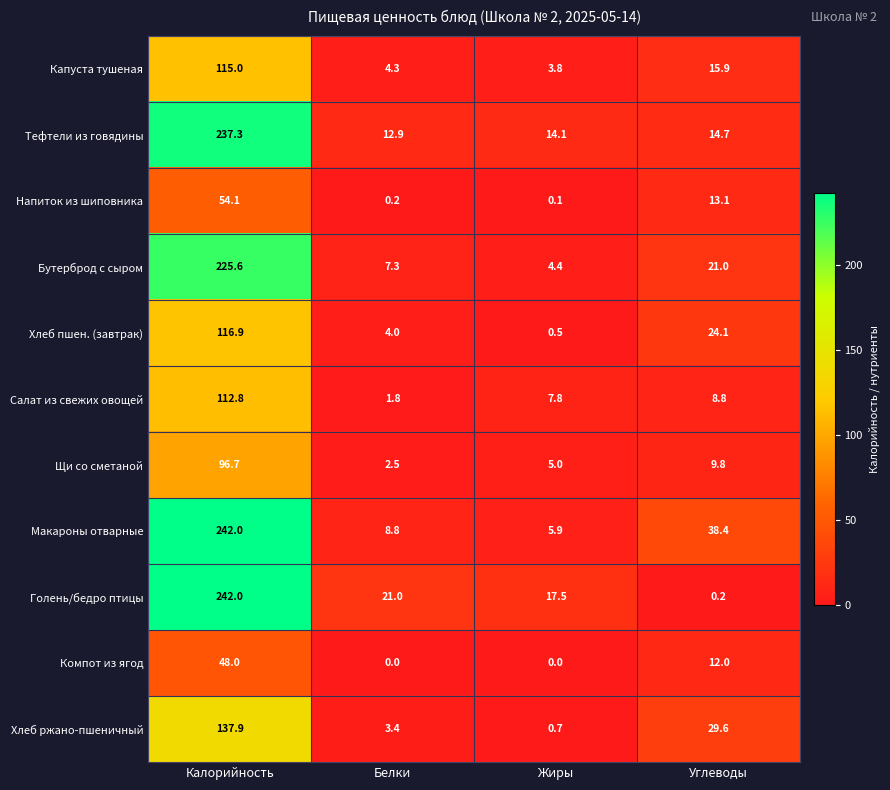

At which label is Бутерброд с сыром closest to 115?

Углеводы